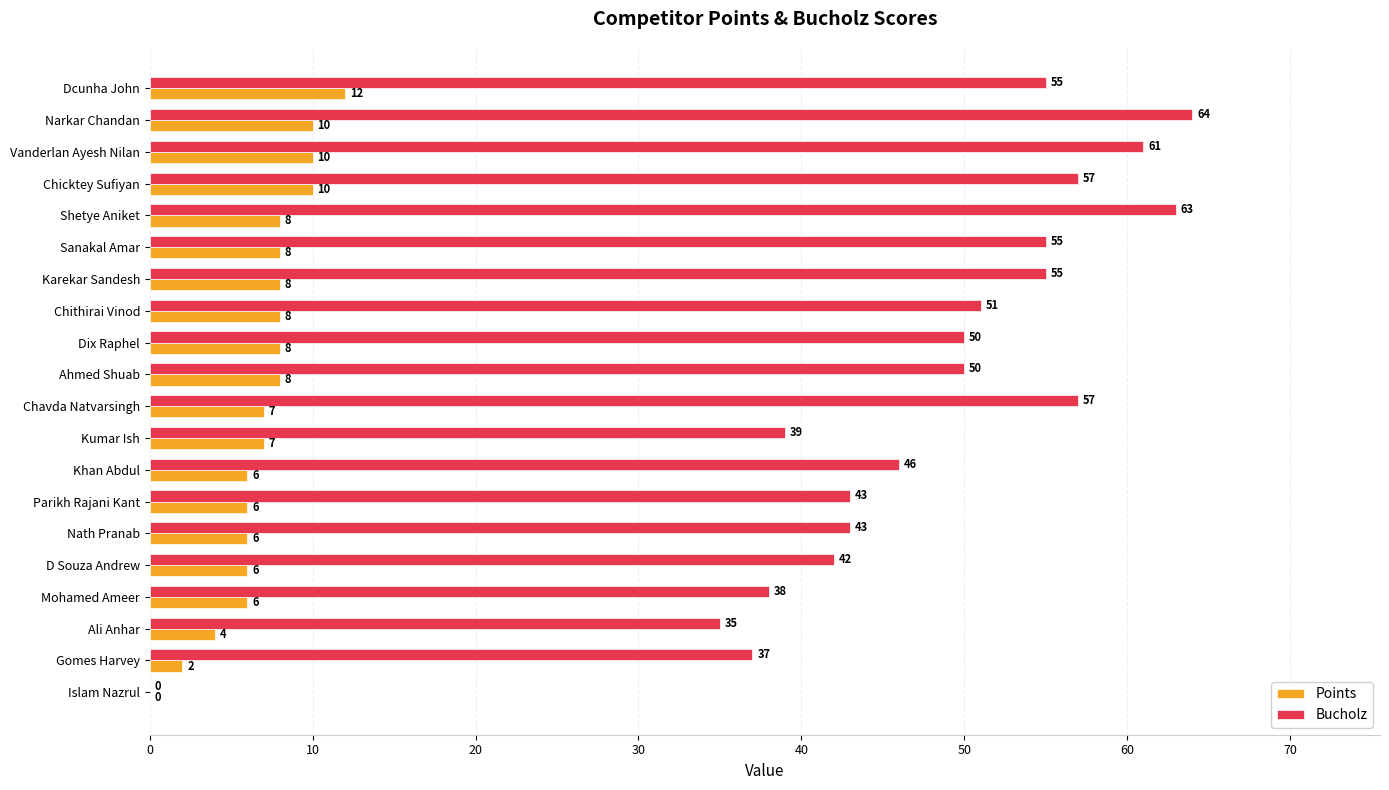

Which series has the largest total across all categories?

Bucholz